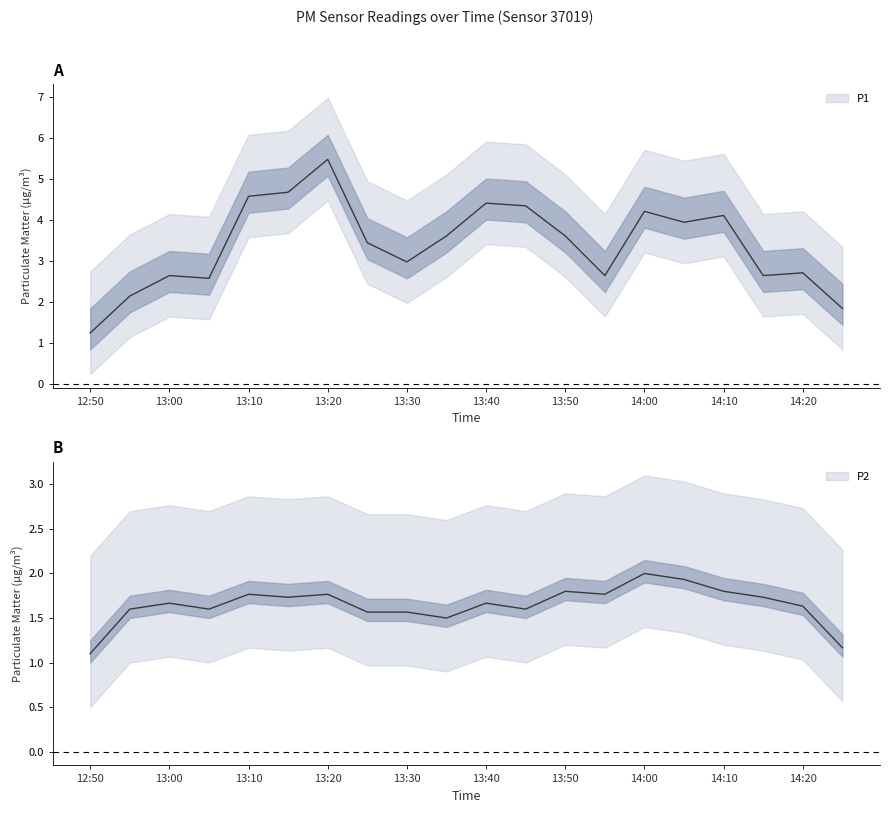

At 14:15, list the series in order from largest to smallest.

P1, P2